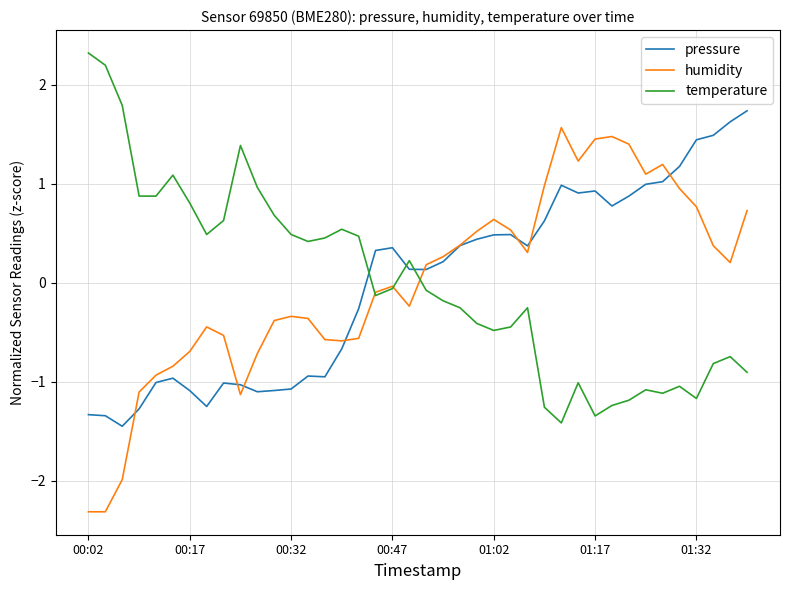

What is the maximum value shown in the chart?

2.3